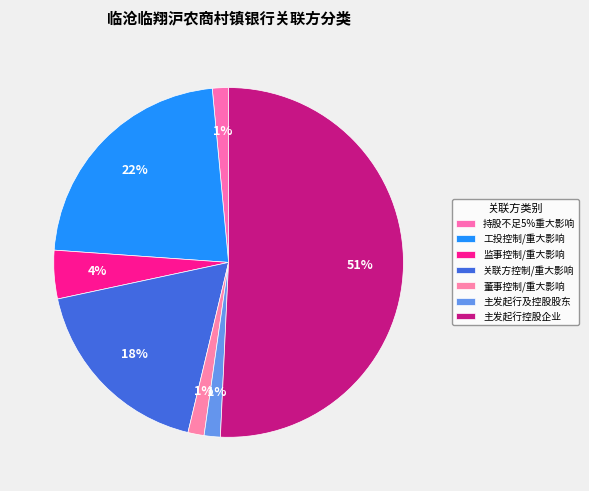

Count the number of slices in the pie.

7